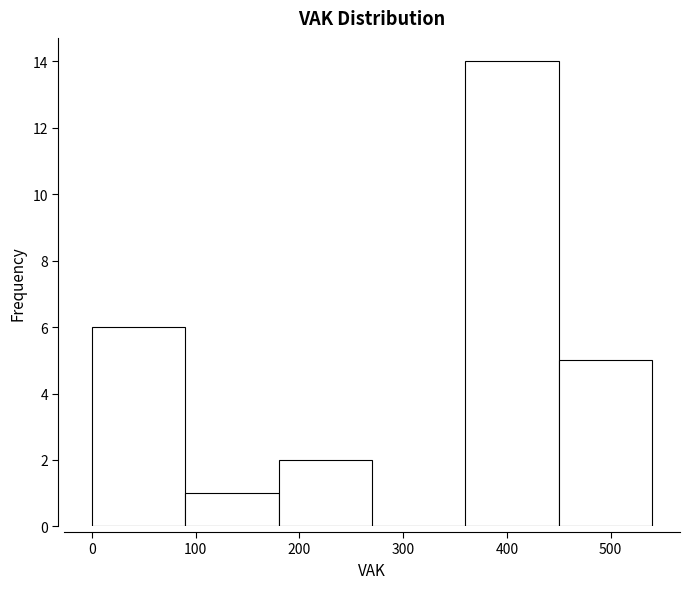

Reading left to right, list every bar in this chart as the range it spans on the x-axis followed by its height. The values are not printed on the chart, so give them approximately, as read against the axis.

0 to 90: 6
90 to 180: 1
180 to 270: 2
270 to 360: 0
360 to 450: 14
450 to 540: 5